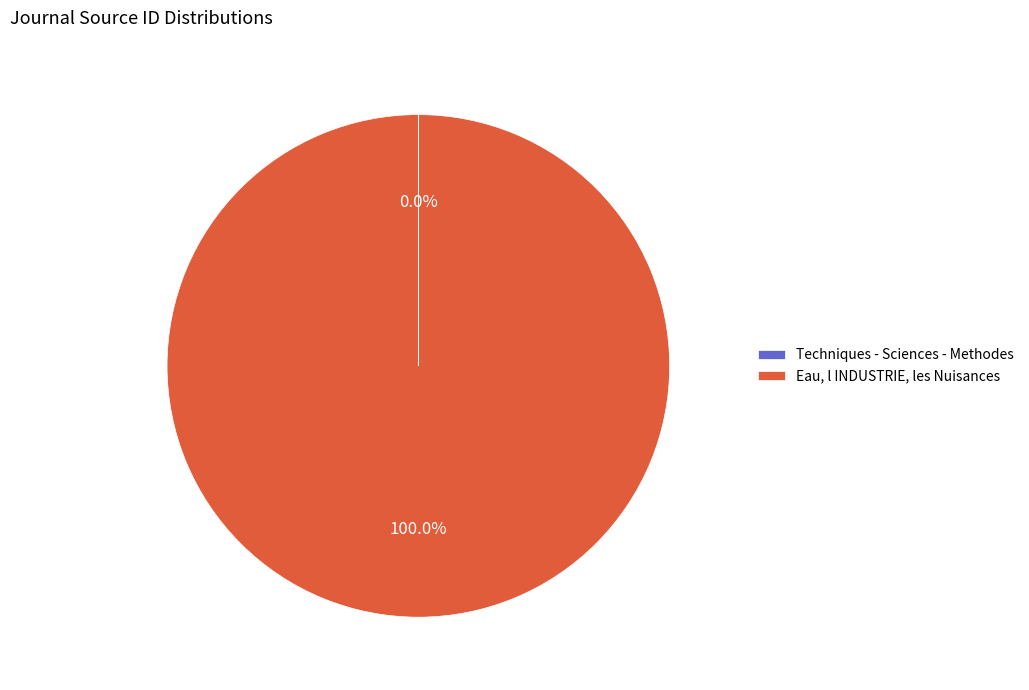

Which category has the biggest portion of the pie?

Eau, l INDUSTRIE, les Nuisances